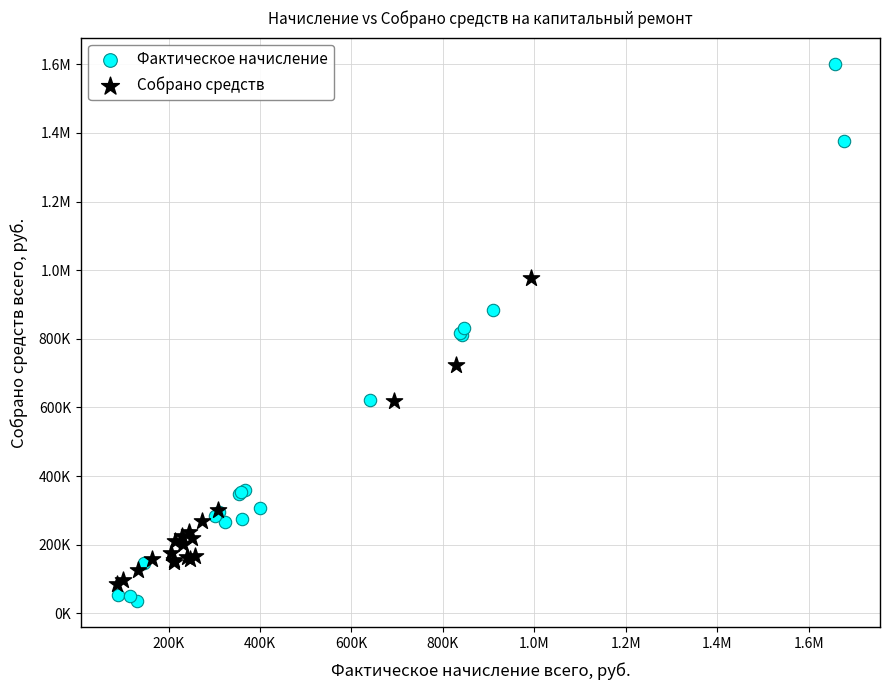

What are all the series names shown in the legend?

Фактическое начисление, Собрано средств